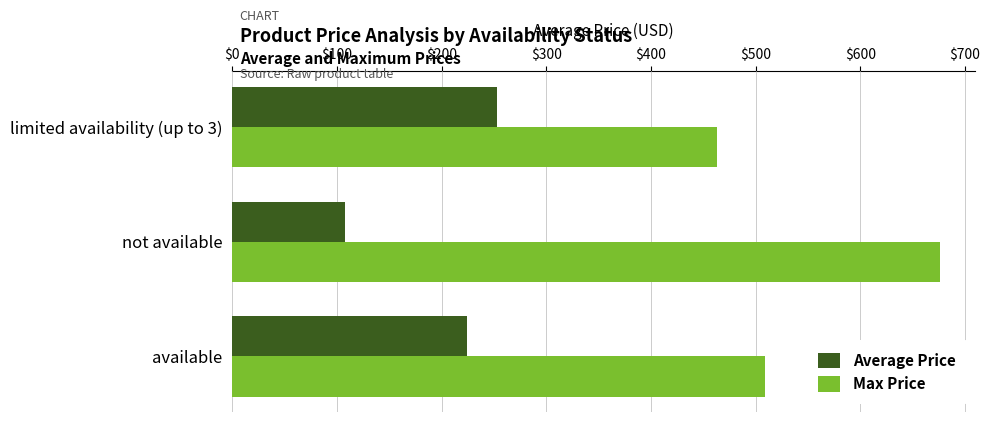

Which series has the largest total across all categories?

Max Price